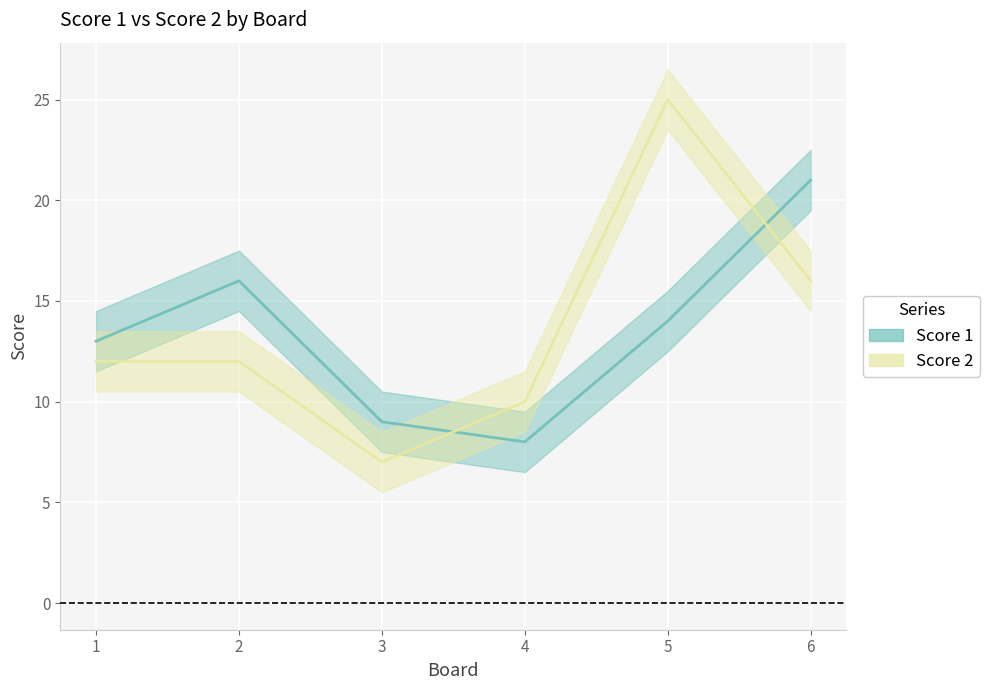

What is the minimum value for Score 1?

8